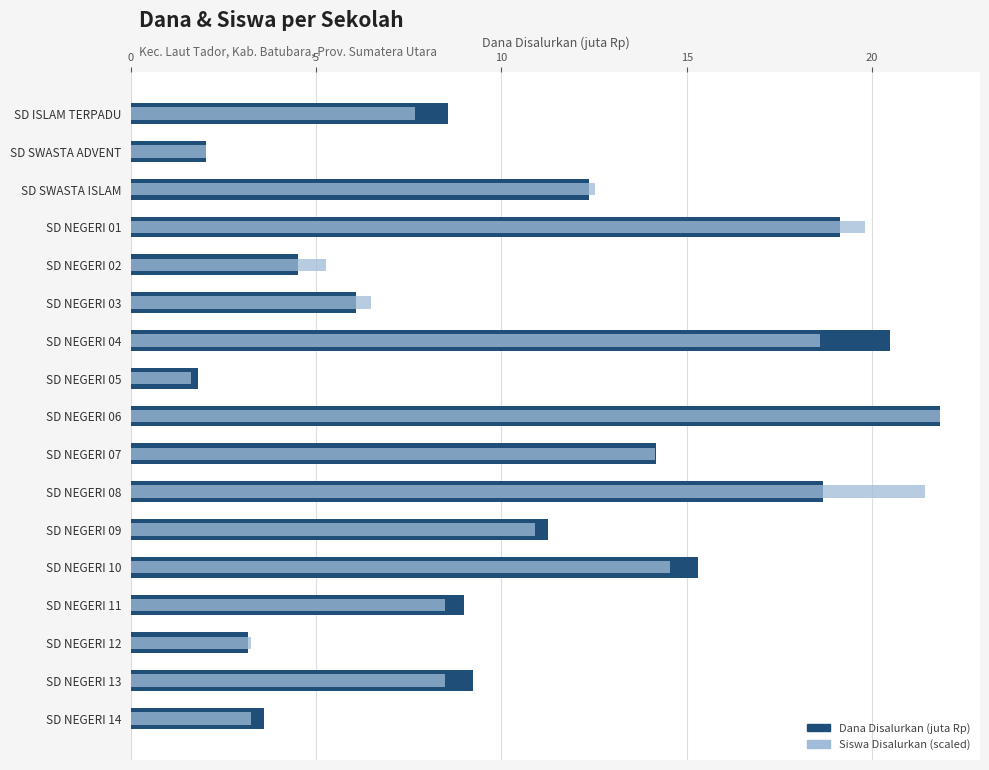

List the series in order of their overall mean, lowest first.

Siswa Disalurkan (scaled), Dana Disalurkan (juta Rp)